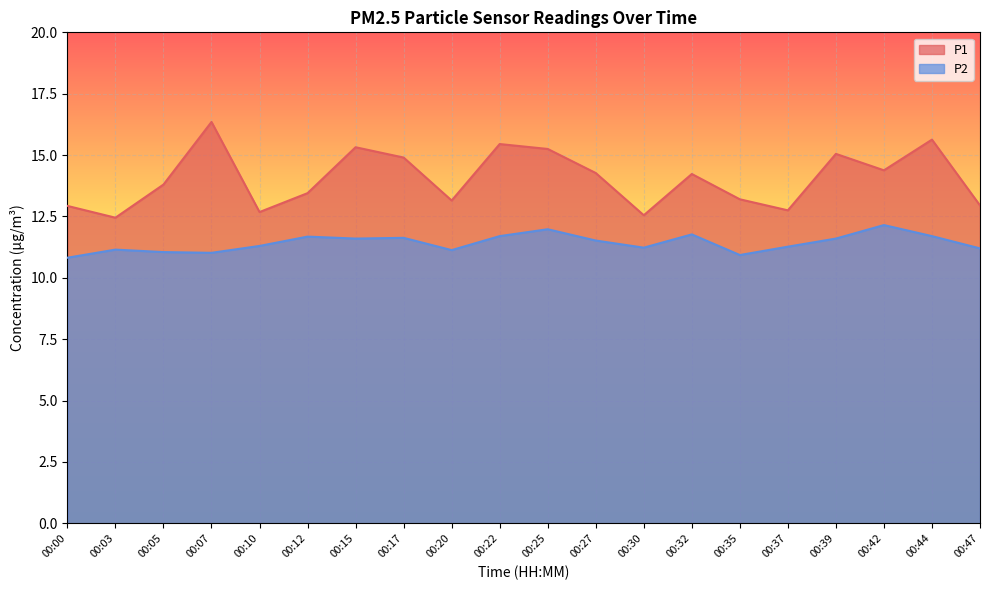

At which label does P1 first exceed 14?

00:07